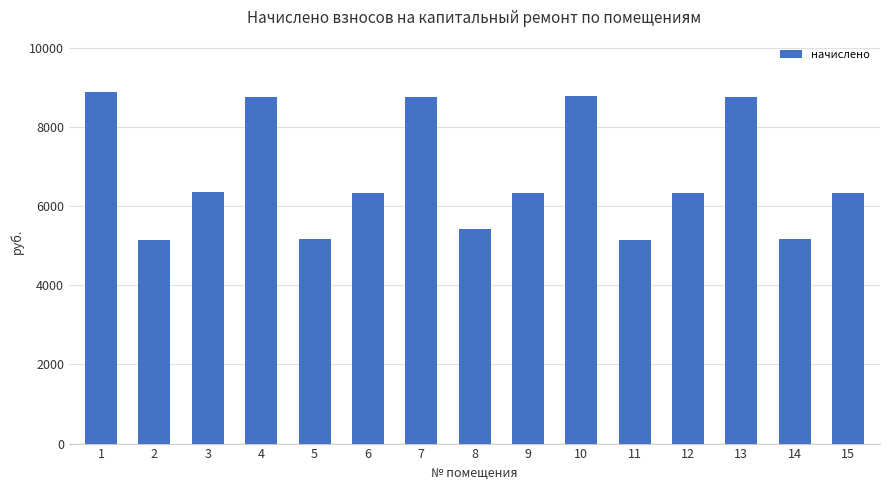

What is the value of the 3rd bar from the left?

6363.0